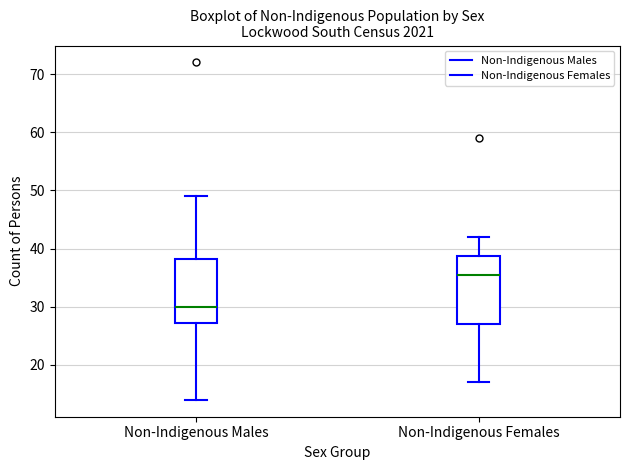

Reading left to right, transcribe this box plot: for each box, give where its median line is, the range the box spans, and where its two whiskers end, as read against the y-axis. The values are not printed on the chart, so give them approximately, as read against the axis.

Non-Indigenous Males: median 30, box 27 to 38, whiskers 14 to 49
Non-Indigenous Females: median 36, box 27 to 39, whiskers 17 to 42